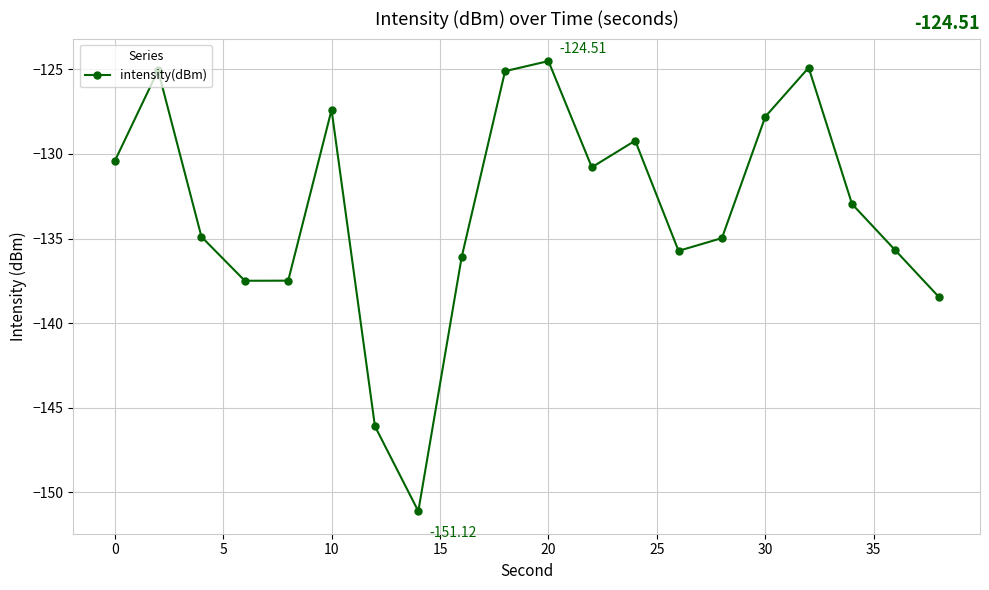

Count the number of values greater than -132.

9